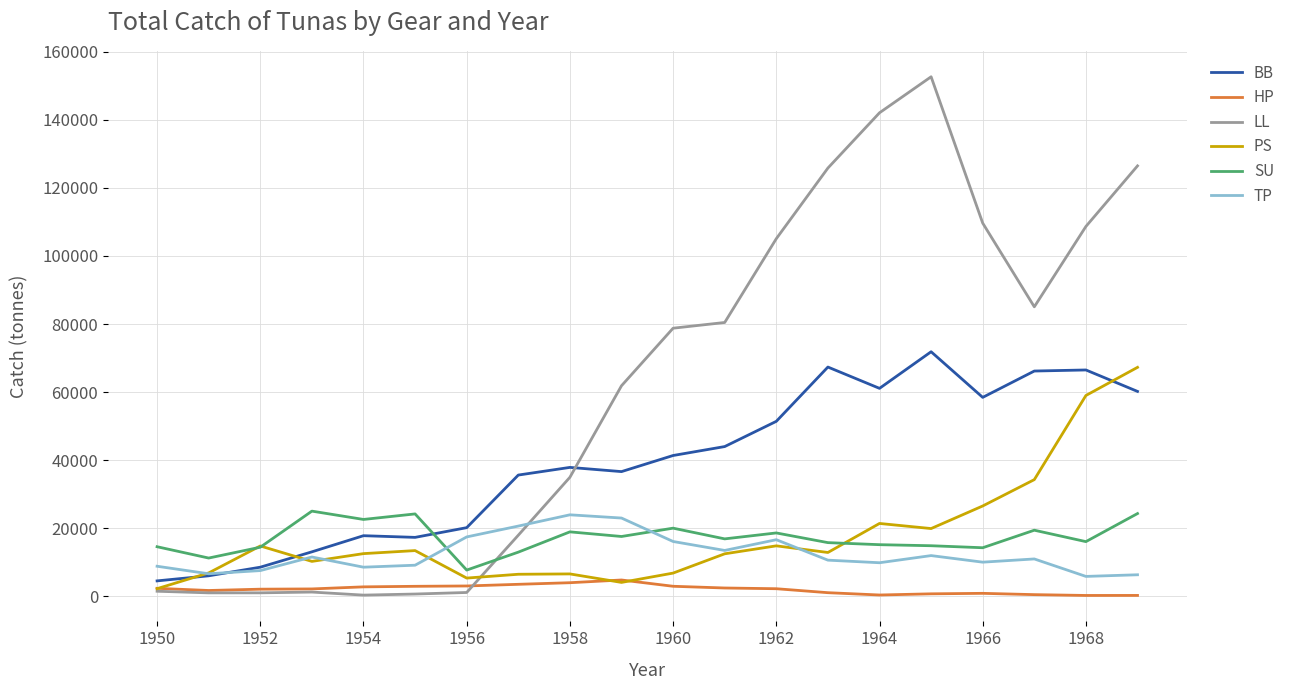

Which series has the largest total across all categories?

LL